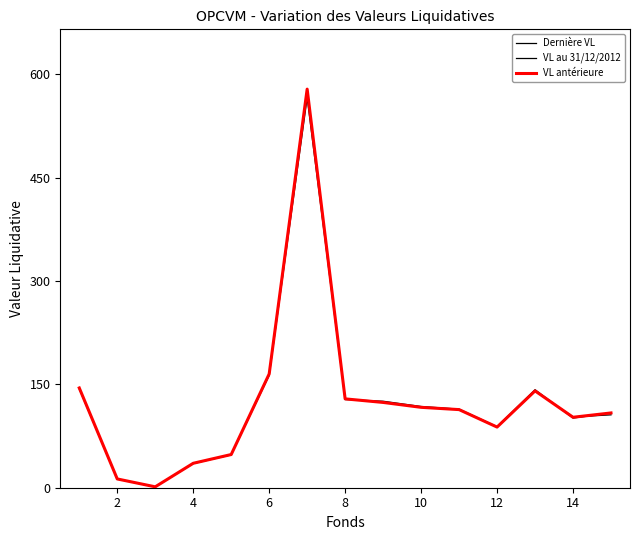

How many series are shown in this chart?

3